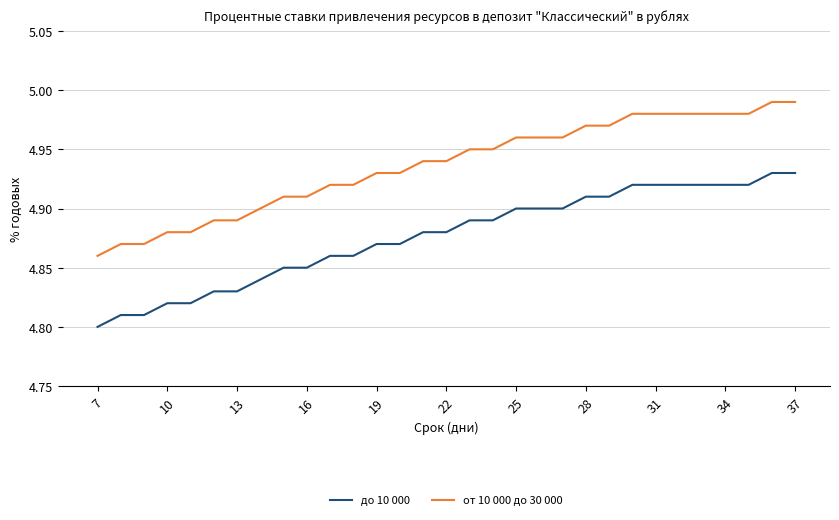

Rank the series by their average value, from highest to lowest.

от 10 000 до 30 000, до 10 000